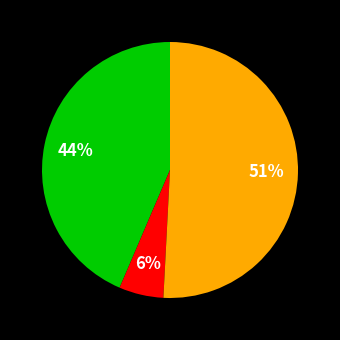

To the nearest percent, what is the difference between the largest and smallest slice percentages?

45%